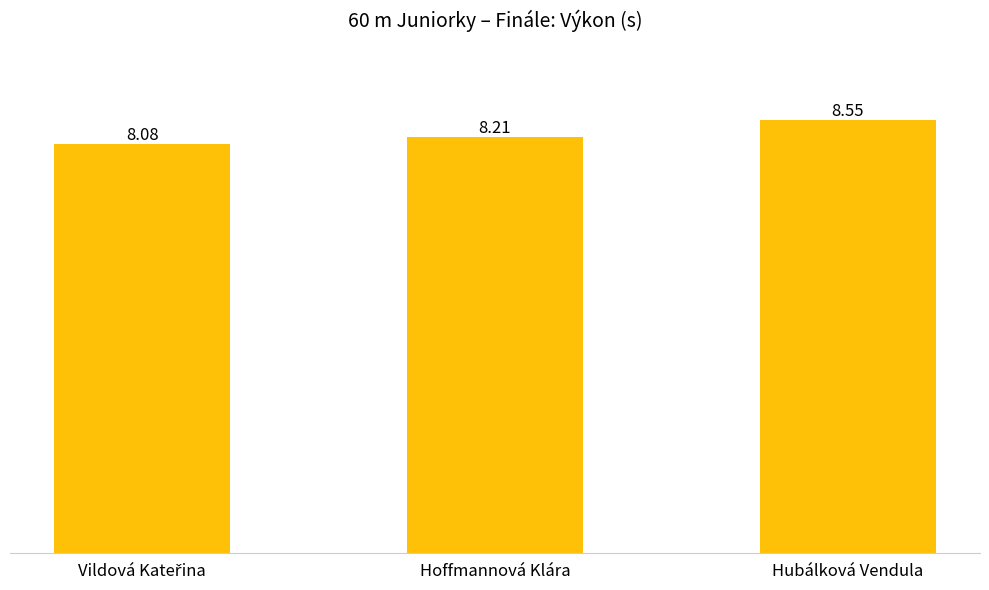

What is the difference between the maximum and minimum values?

0.5